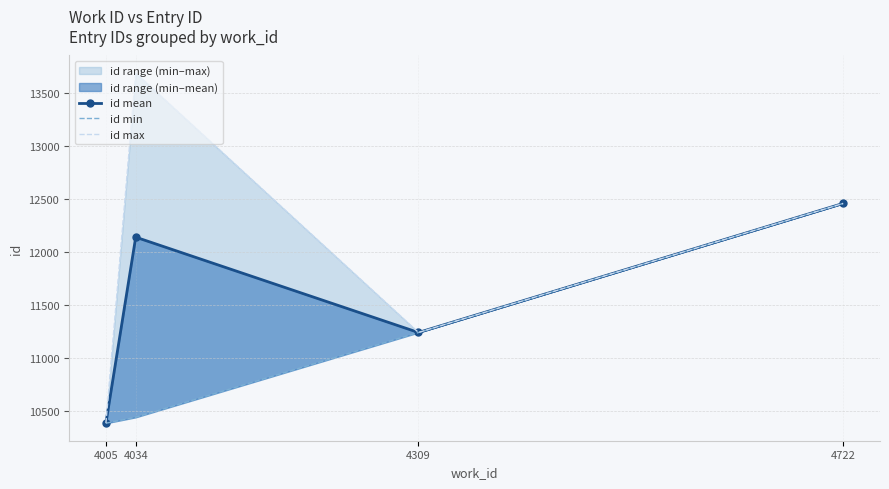

List the labels in order of id min value, smallest first.

4005, 4034, 4309, 4722